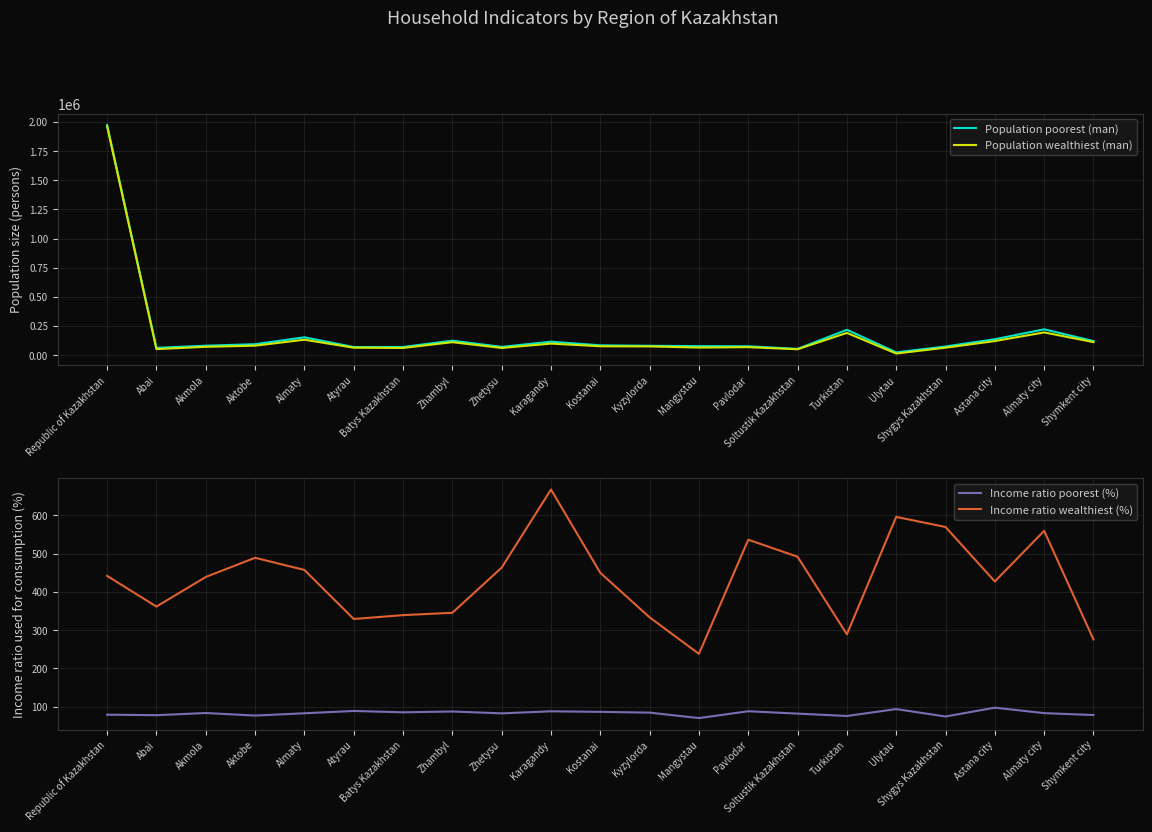

What is the label of the 14th point from the left?

Pavlodar